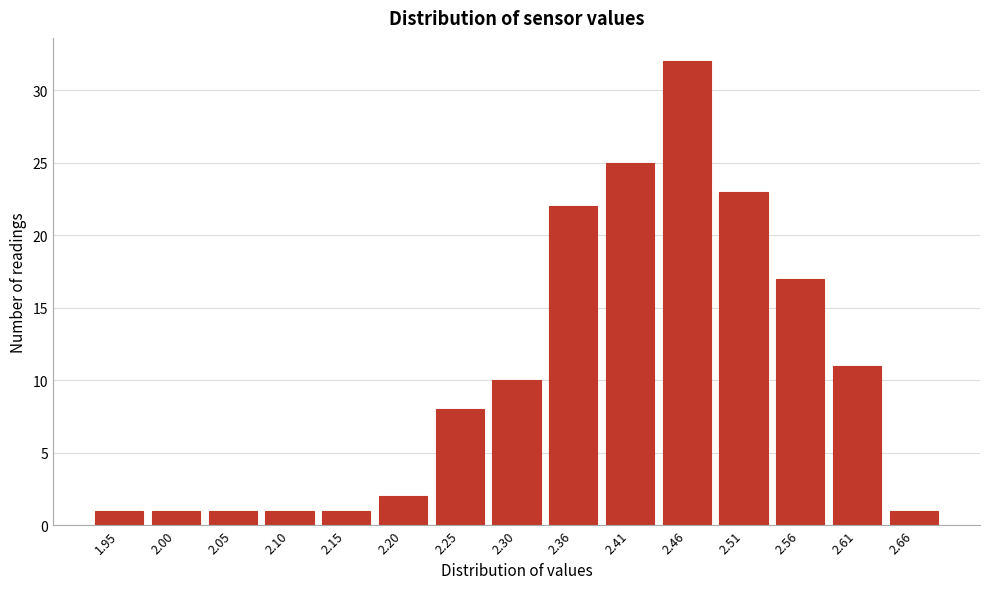

Reading left to right, what are all the values shown in this chart?

1	1	1	1	1	2	8	10	22	25	32	23	17	11	1